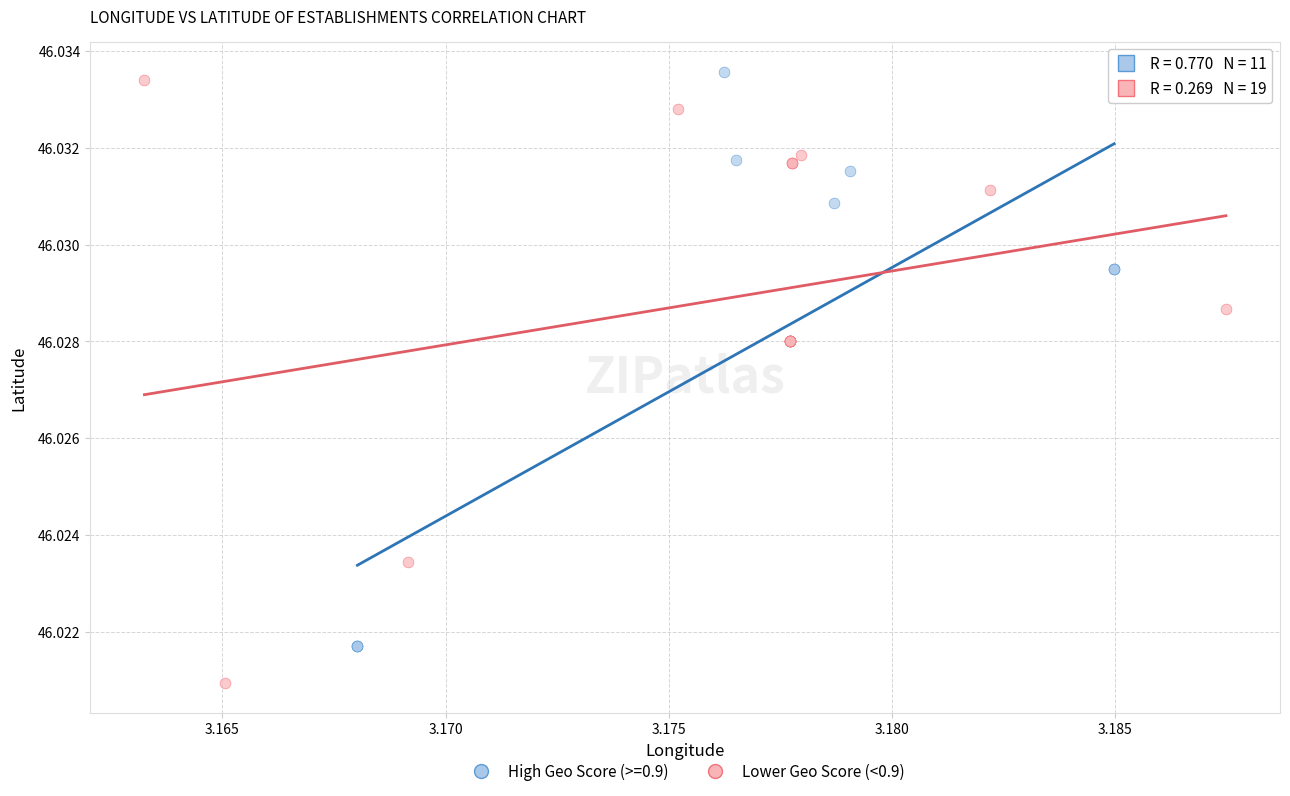

Which series contains the lowest Y value?

Lower Geo Score (<0.9)